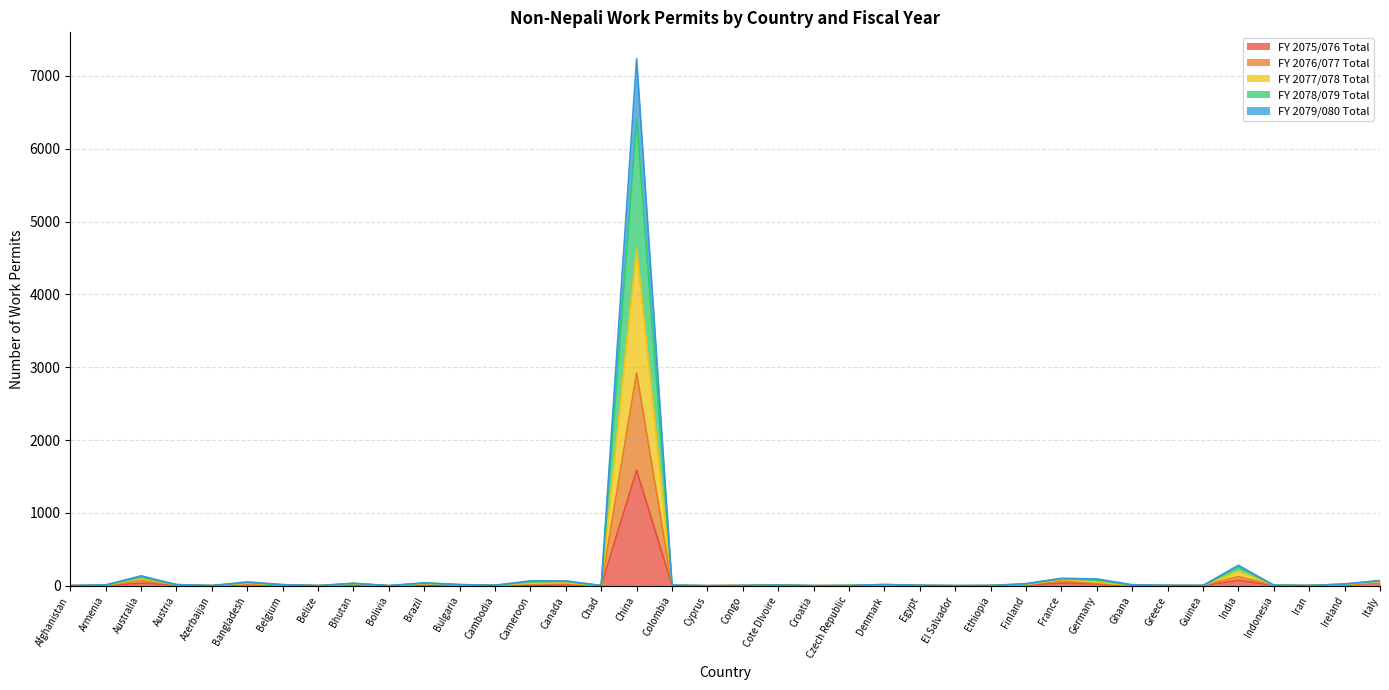

What is the difference between the FY 2075/076 Total values at Austria and El Salvador?

10